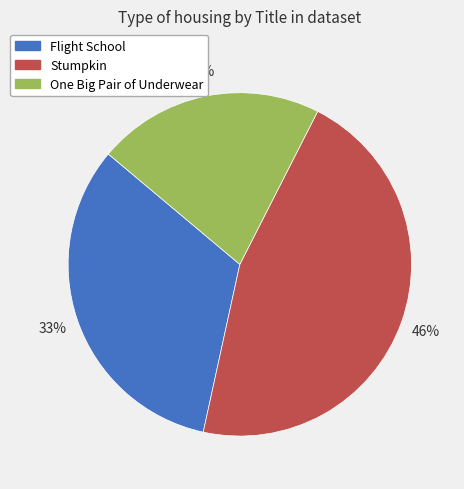

Which category has the biggest portion of the pie?

Stumpkin